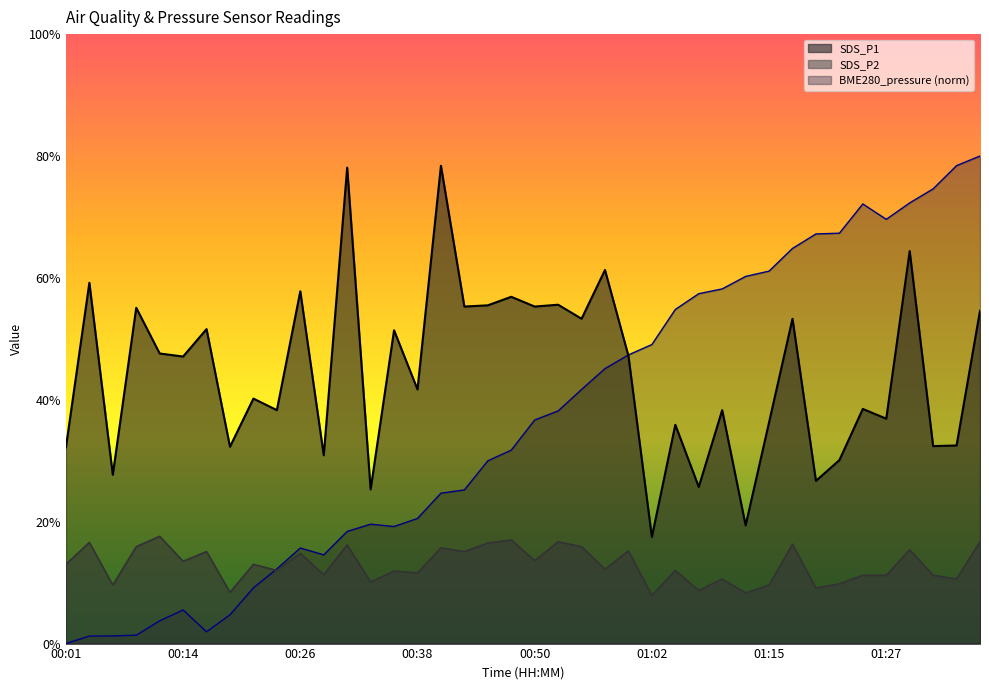

Reading left to right, extract all data points from this chart.

BME280_pressure: 0.0	1.2	1.3	1.4	3.7	5.5	1.9	4.7	9.1	12.3	15.7	14.6	18.4	19.6	19.2	20.5	24.7	25.2	30.0	31.7	36.7	38.2	41.7	45.1	47.4	49.1	54.8	57.4	58.2	60.2	61.1	64.8	67.2	67.3	72.1	69.6	72.3	74.6	78.4	80.0
SDS_P1: 32.2	59.2	27.7	55.1	47.6	47.1	51.6	32.3	40.2	38.3	57.8	30.9	78.1	25.3	51.4	41.7	78.4	55.3	55.5	56.9	55.3	55.6	53.3	61.3	47.2	17.5	35.9	25.7	38.3	19.4	36.3	53.3	26.7	30.1	38.5	36.9	64.4	32.4	32.5	54.6
SDS_P2: 13.0	16.6	9.6	15.9	17.6	13.5	15.1	8.4	13.0	12.0	14.8	11.3	16.2	10.1	11.9	11.6	15.7	15.1	16.5	17.0	13.6	16.7	15.9	12.2	15.2	7.9	12.0	8.7	10.6	8.3	9.6	16.3	9.1	9.8	11.2	11.2	15.4	11.2	10.6	16.7